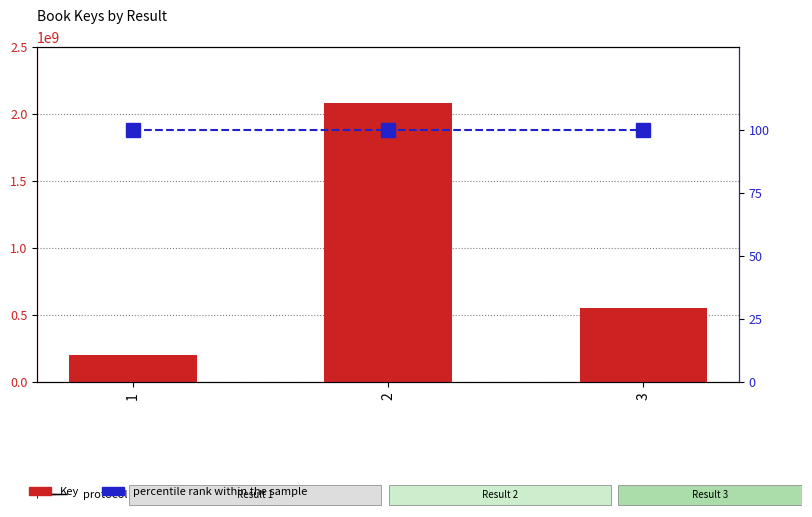

Does the chart contain any negative values?

No